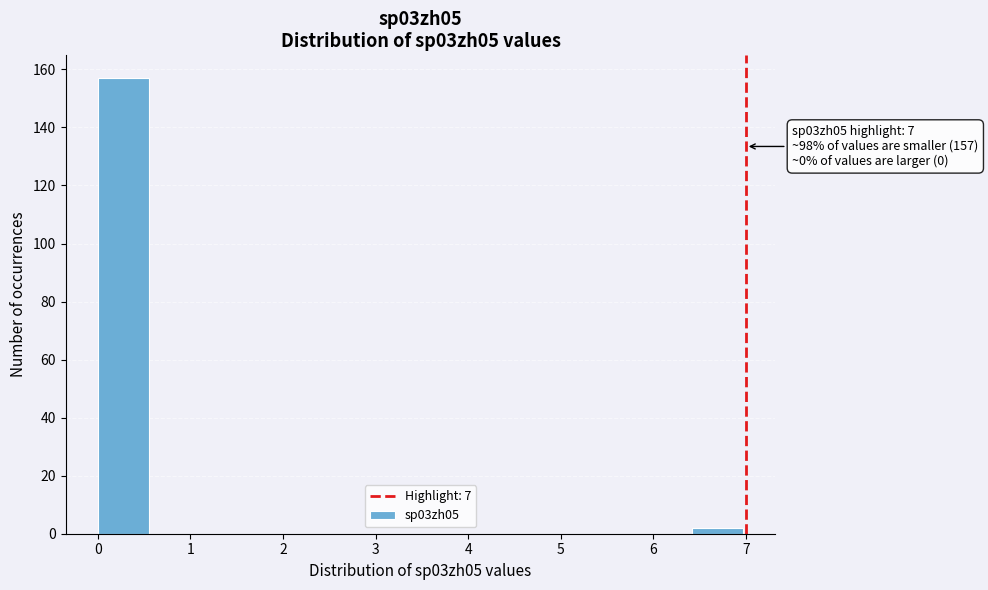

Which range on the x-axis has the tallest bar?

0.0 to 0.6